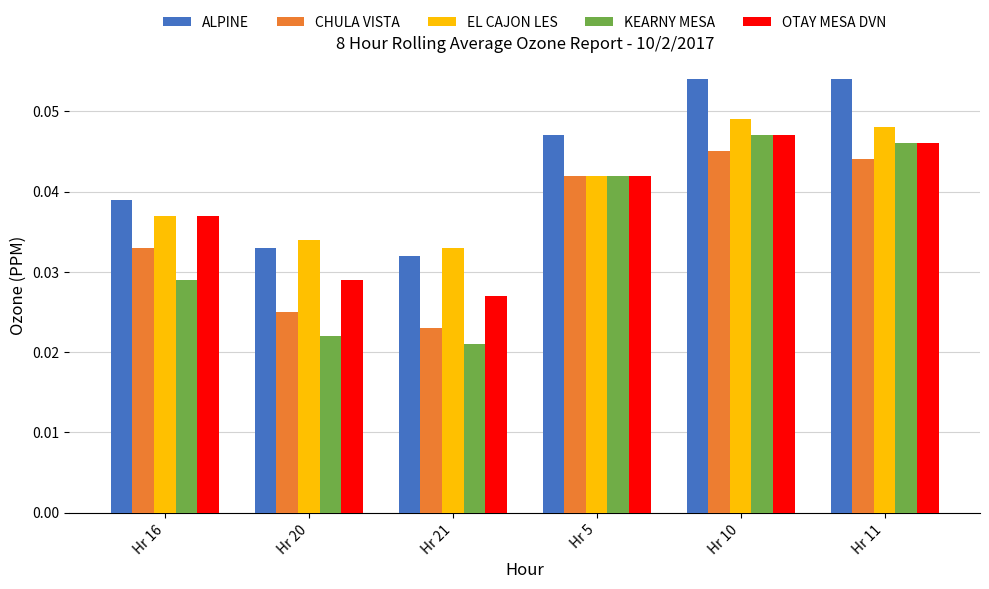

At how many categories does at least one series exceed 0?

6